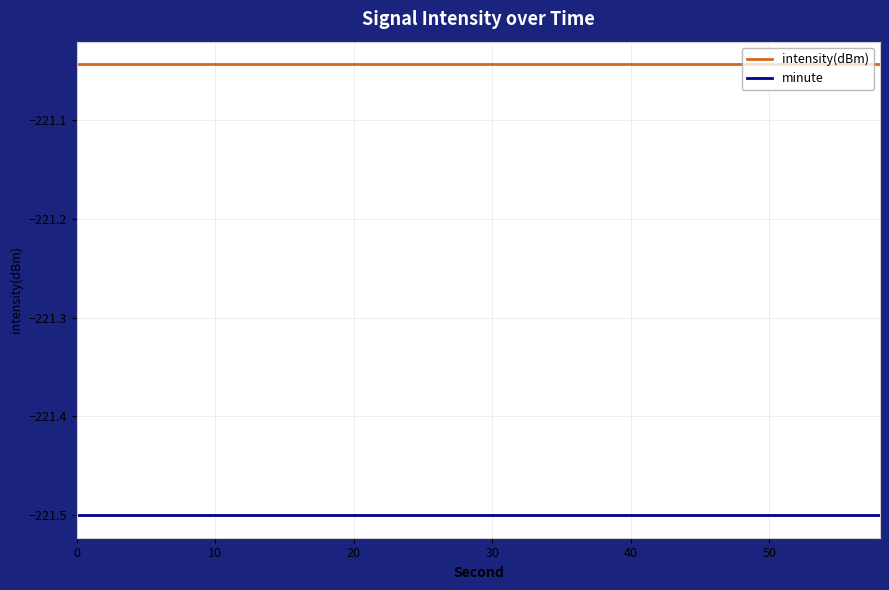

True or false: minute and intensity(dBm) cross at least once.

False